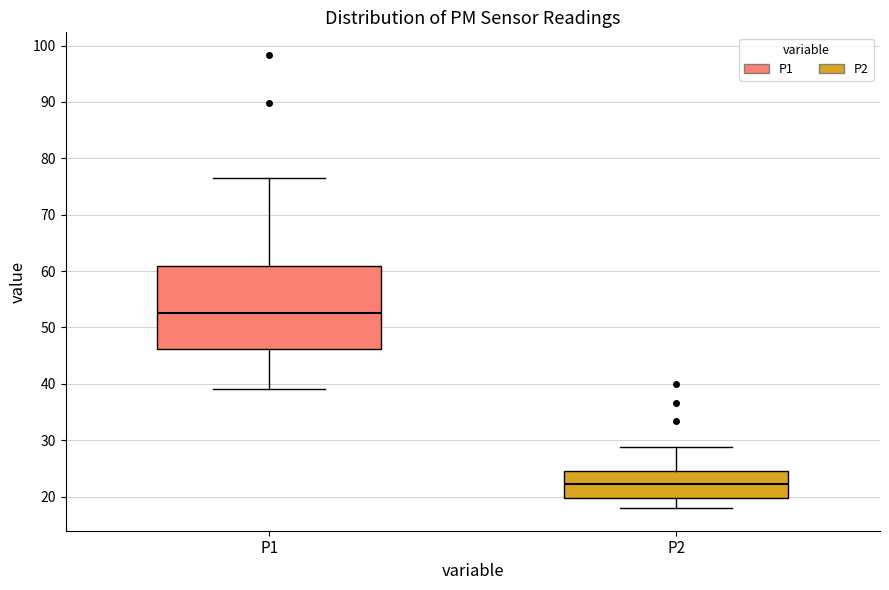

Reading left to right, read every box against the y-axis: the position of its median line, the range the box covers, and the ends of its whiskers. The values are not printed on the chart, so give them approximately, as read against the axis.

P1: median 53, box 46 to 61, whiskers 39 to 77
P2: median 22, box 20 to 25, whiskers 18 to 29